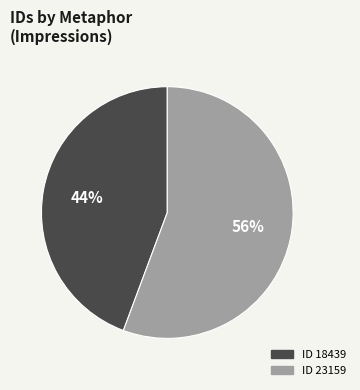

To the nearest percent, what is the average slice percentage?

50%